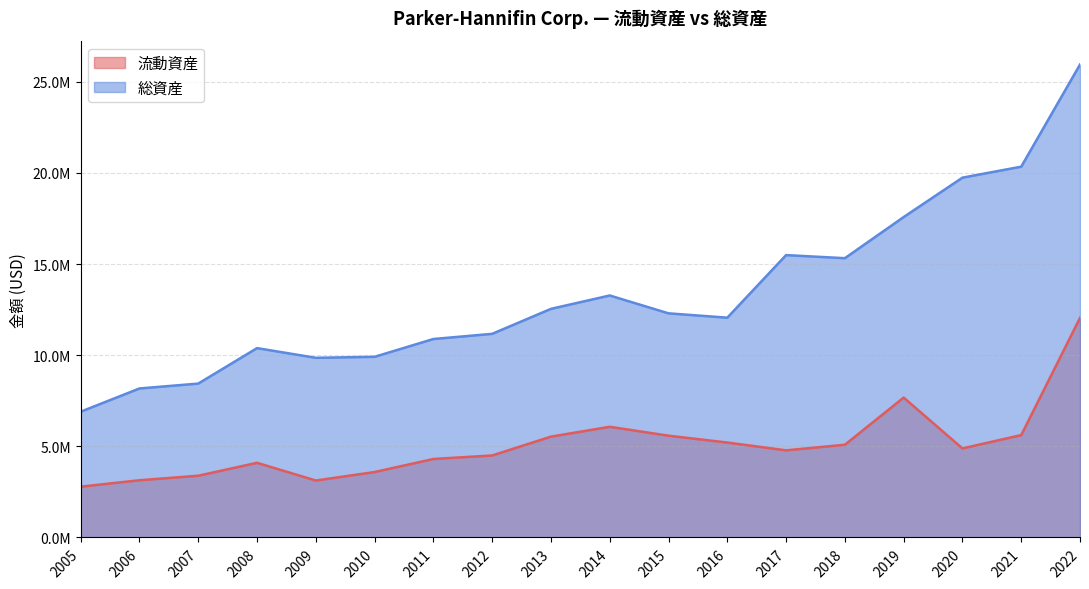

Which series has the largest total across all categories?

総資産